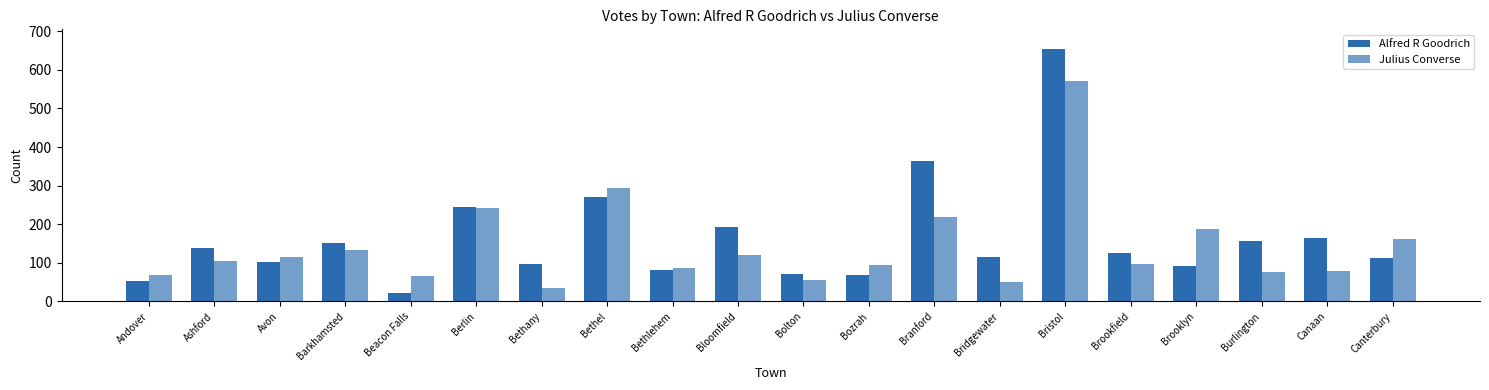

At how many categories does at least one series exceed 506?

1